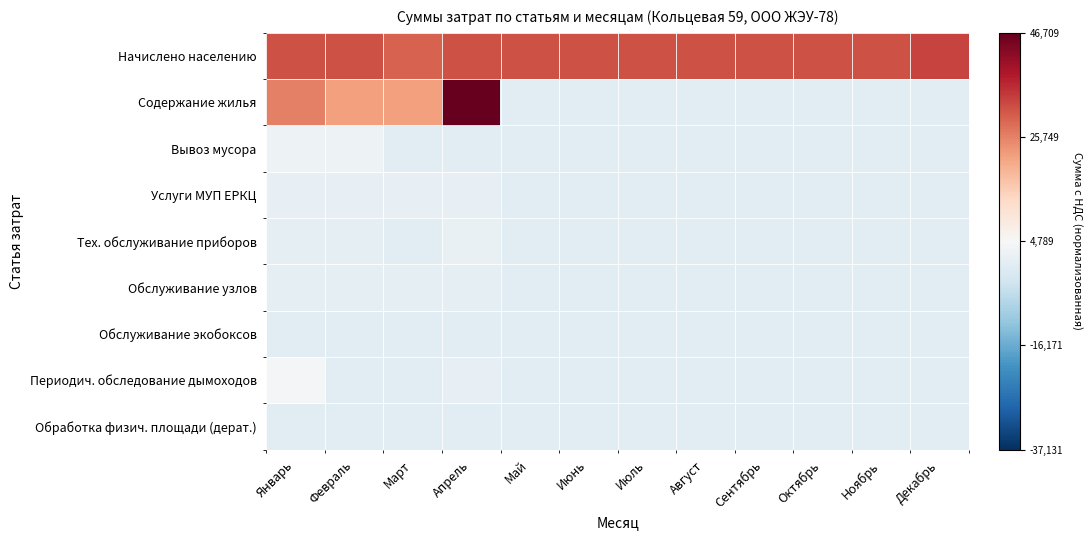

Rank the series by their maximum value, from lowest to highest.

Обработка физич. площади (дерат.), Обслуживание экобоксов, Обслуживание узлов, Услуги МУП ЕРКЦ, Тех. обслуживание приборов, Вывоз мусора, Периодич. обследование дымоходов, Начислено населению, Содержание жилья